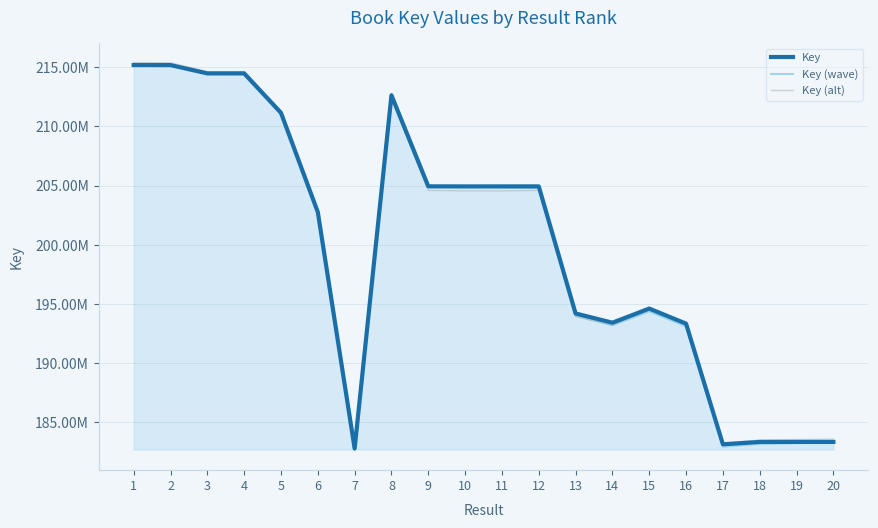

How many interior local peaks does the Key (wave) series have?

4